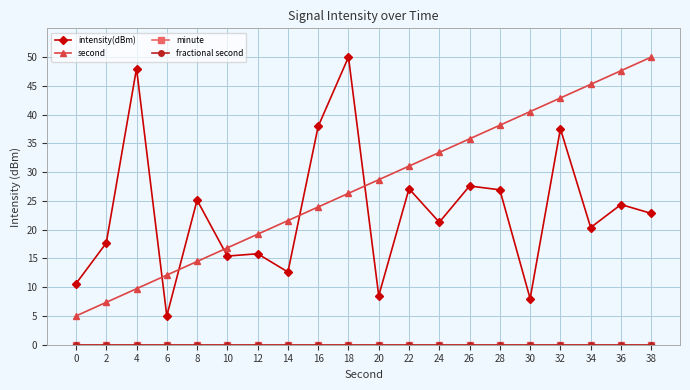

Is this an area chart (filled region under the line)?

No